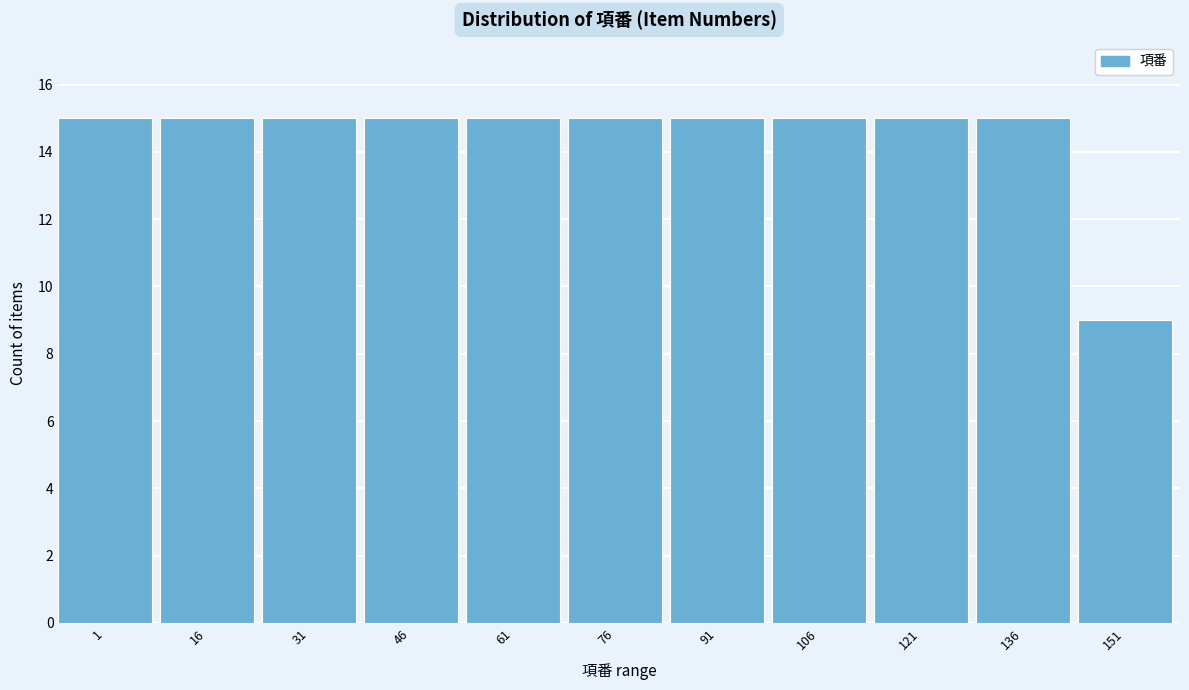

Reading left to right, extract all data points from this chart.

1=15	16=15	31=15	46=15	61=15	76=15	91=15	106=15	121=15	136=15	151=9